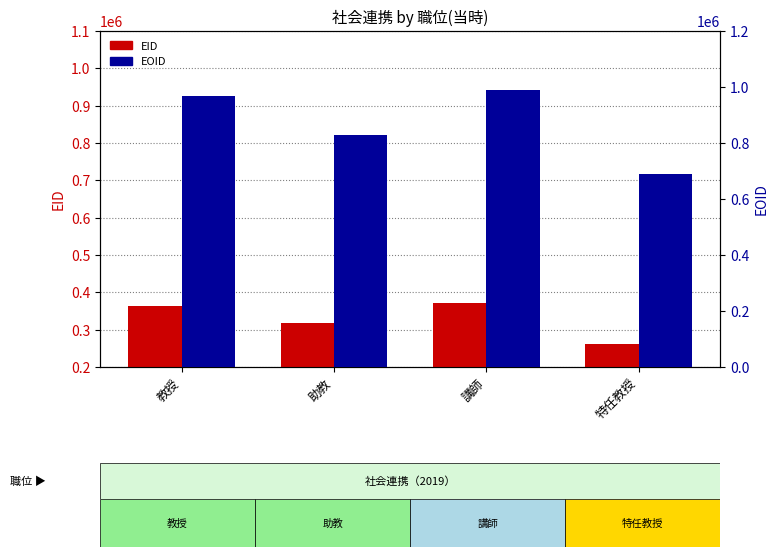

Reading left to right, extract all data points from this chart.

EID: 362130	317162	370595	262696
EOID: 968870	829461	990118	687669